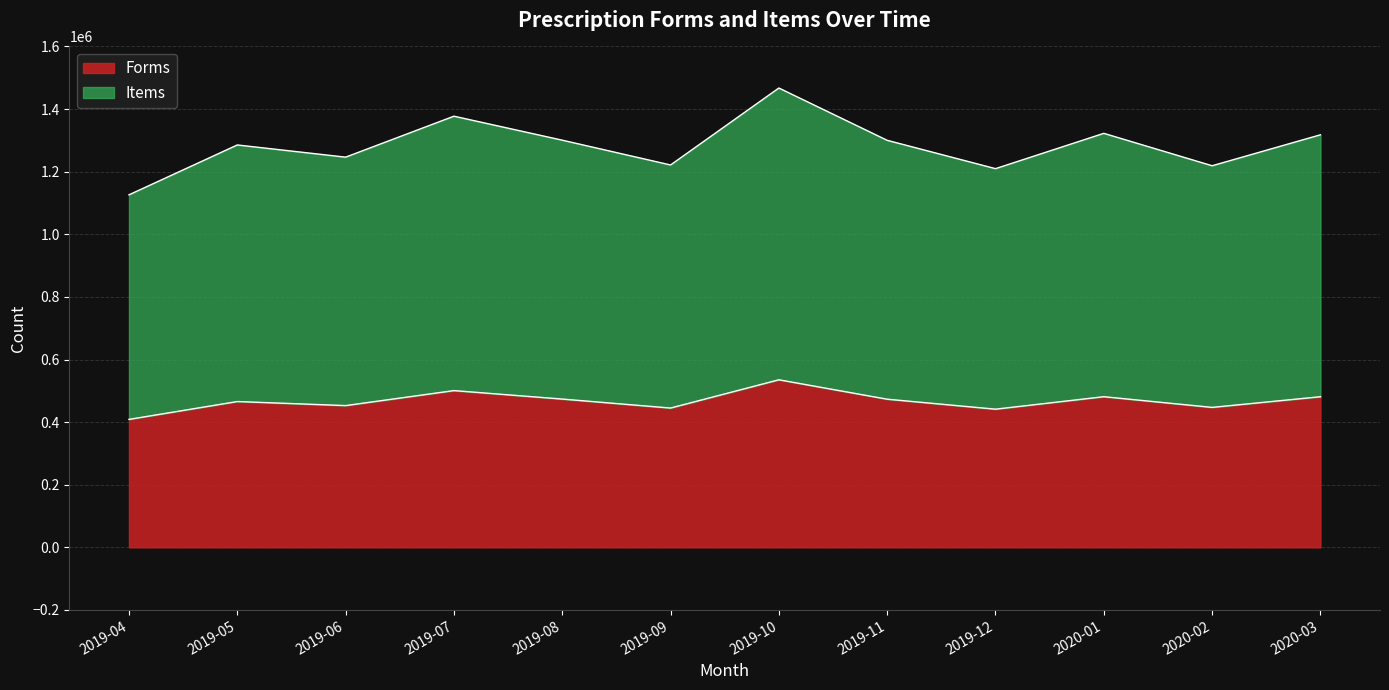

What is the sum of the Forms values at 2019-11 and 2019-08?

946972